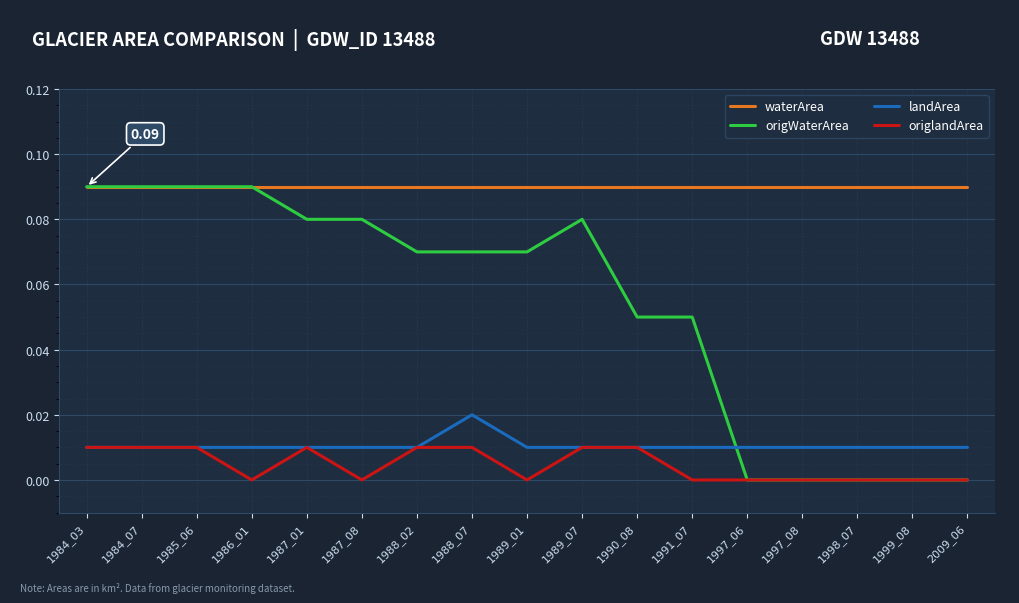

Which series has the largest total across all categories?

waterArea